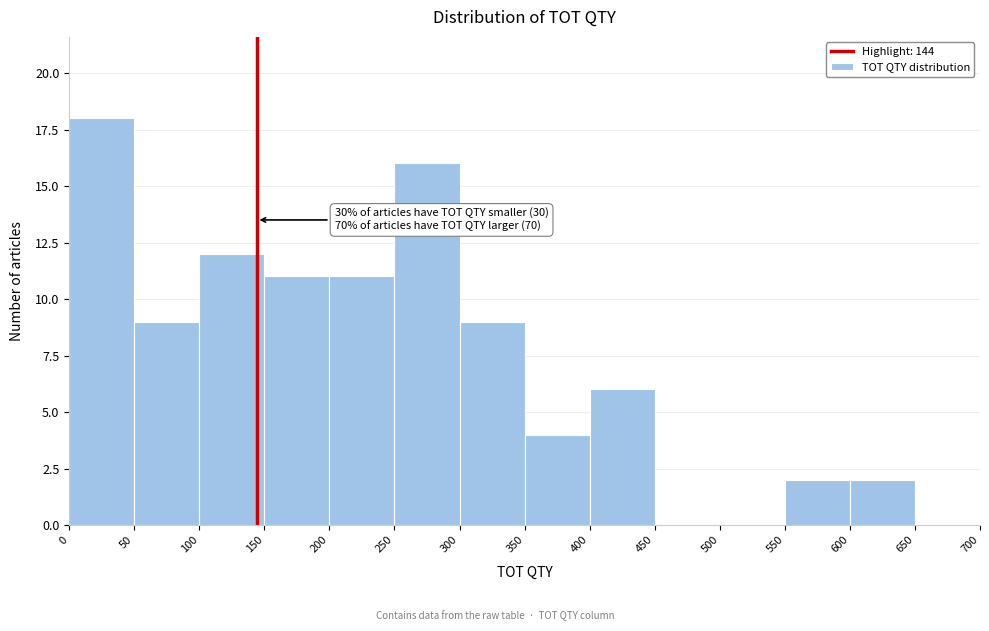

Which range on the x-axis has the tallest bar?

0 to 50